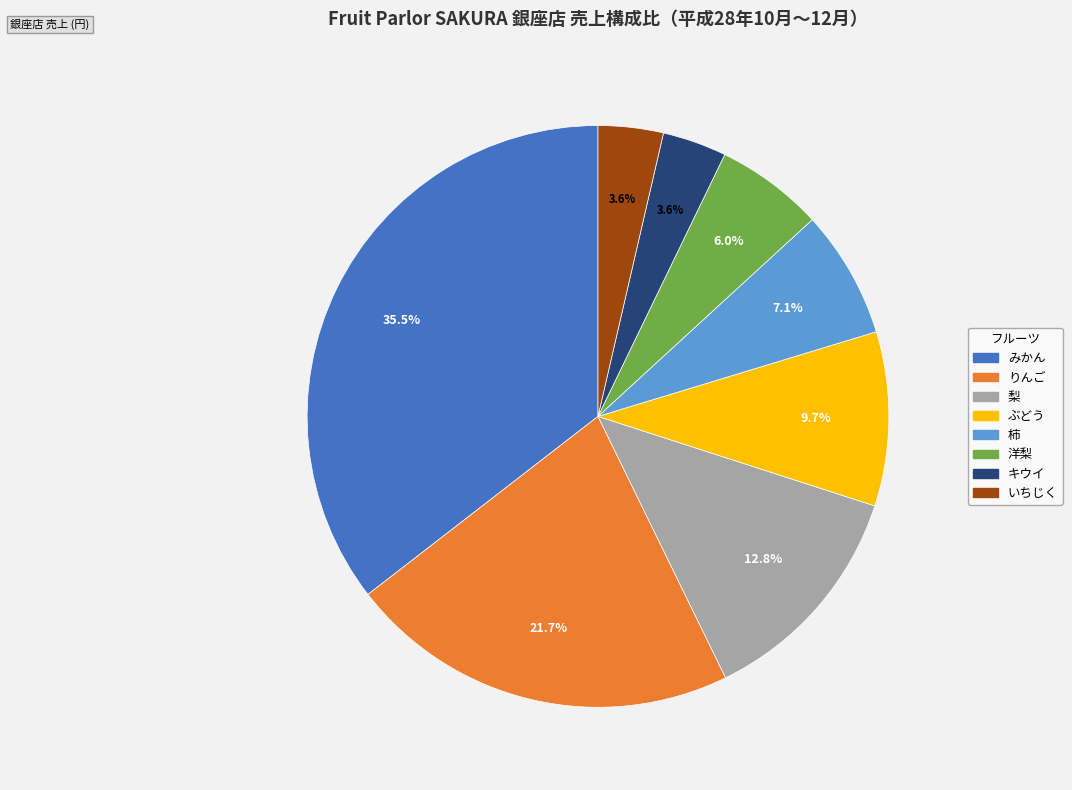

Does 柿 represent more than half of the total?

No